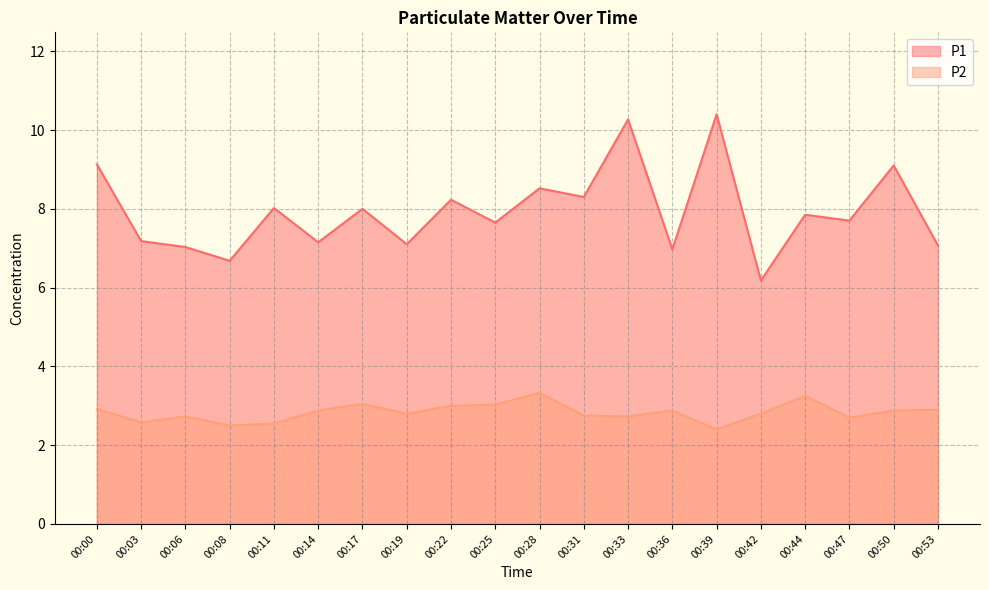

What is the lowest value of the P1 series?

6.2